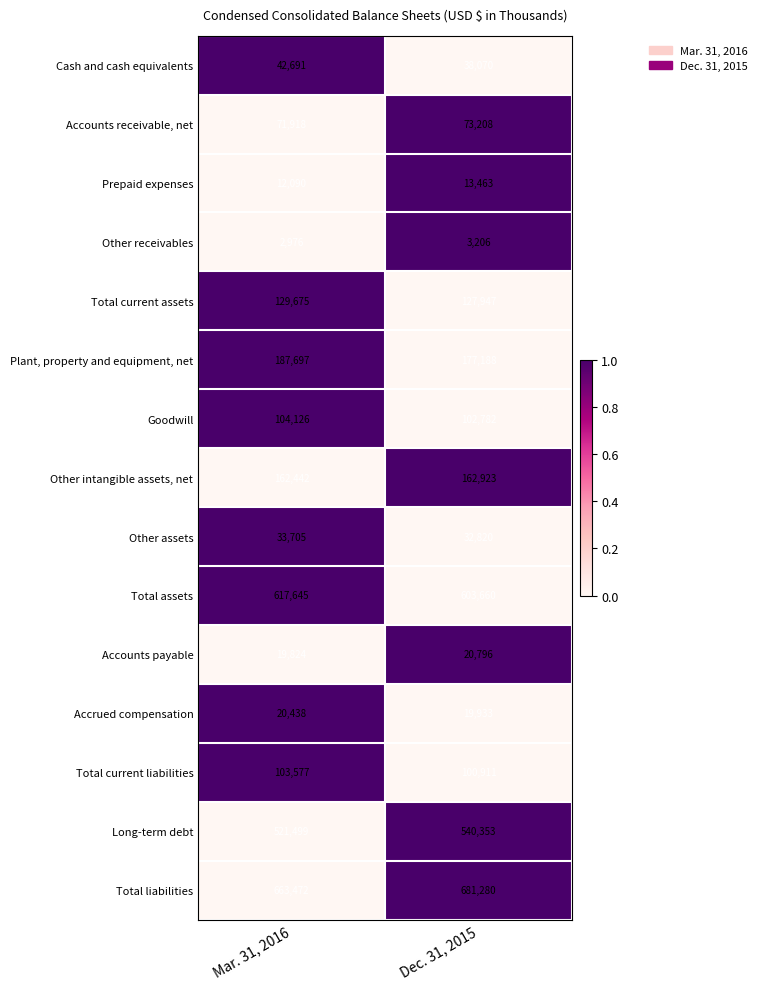

How many values in the Accounts payable series are below 20796?

1